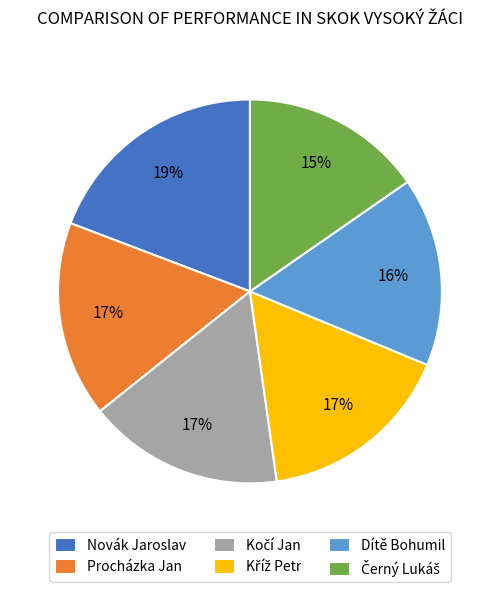

How many slices are in this pie chart?

6